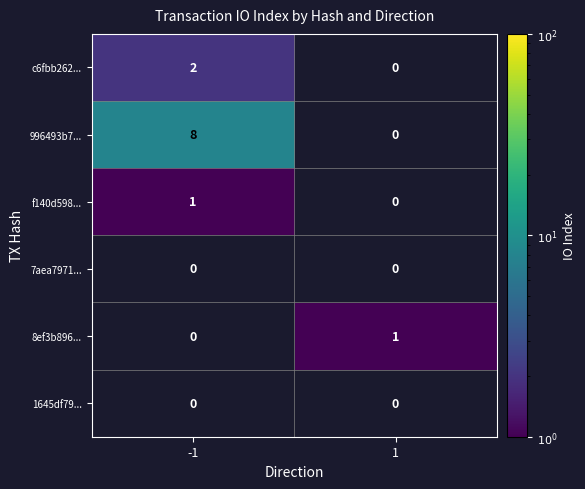

The f140d598... series shows 0 at -1. True or false?

False